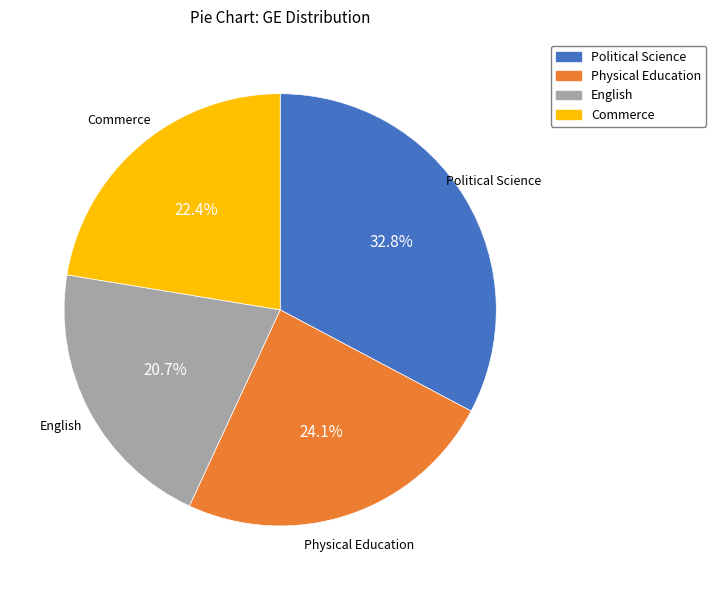

To the nearest percent, what portion does English represent?

21%